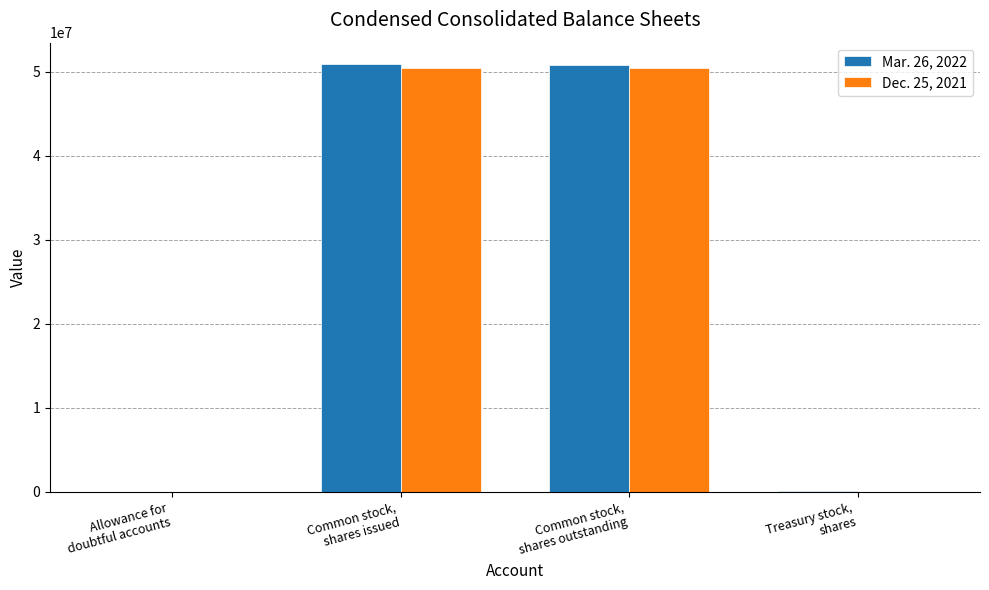

How many distinct data groups are displayed?

2